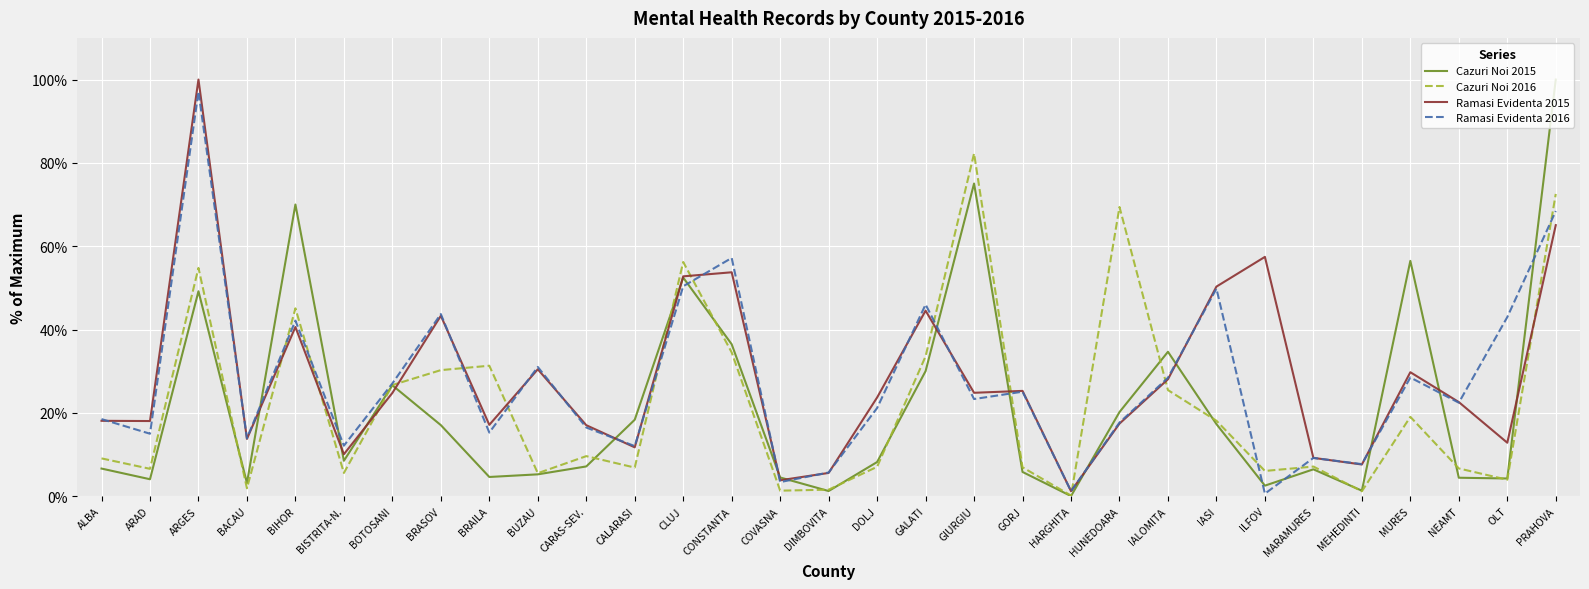

Between GALATI and IALOMITA, which series saw the biggest shift?

Ramasi Evidenta 2016